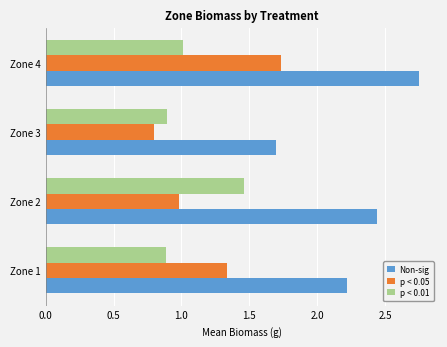

Which series has the widest spread of values?

Non-sig